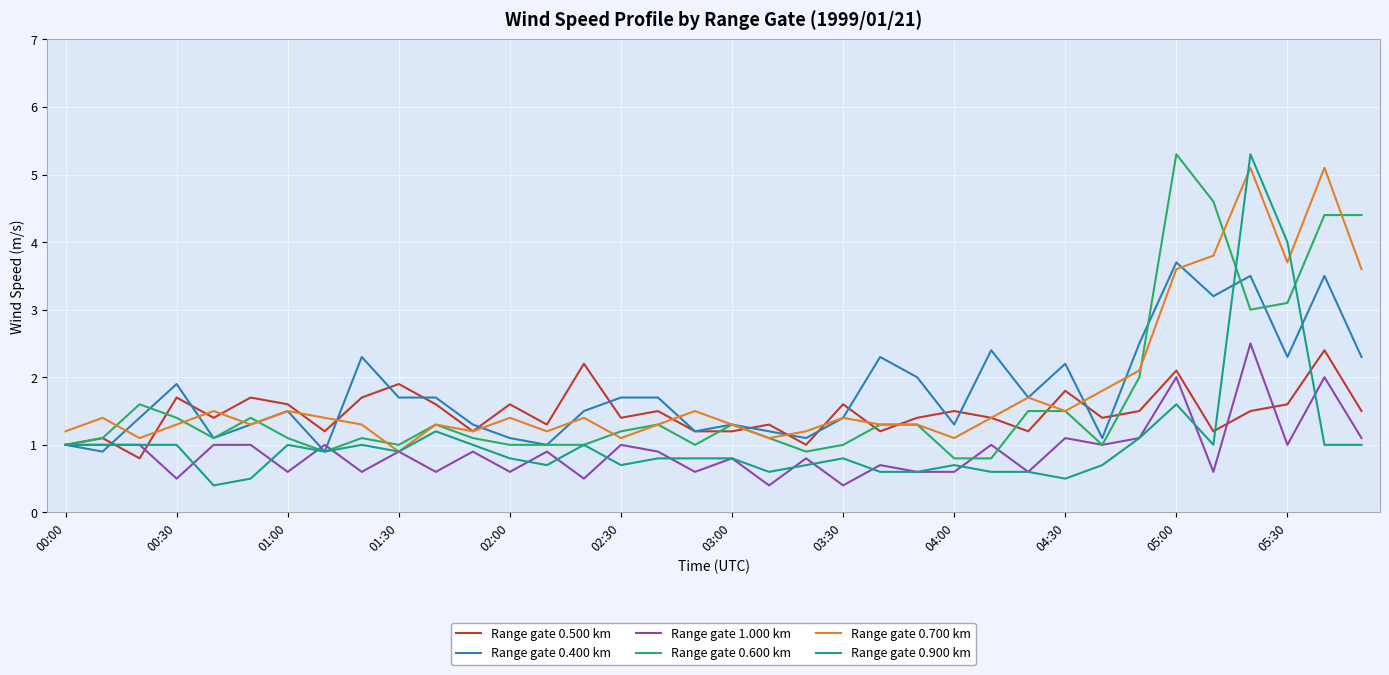

Which series has the largest range (max minus min)?

Range gate 0.900 km